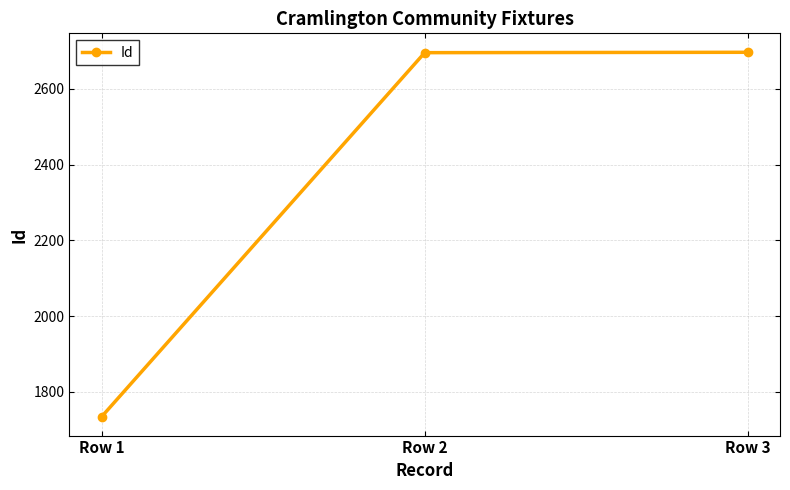

Read the value at Row 2.

2695